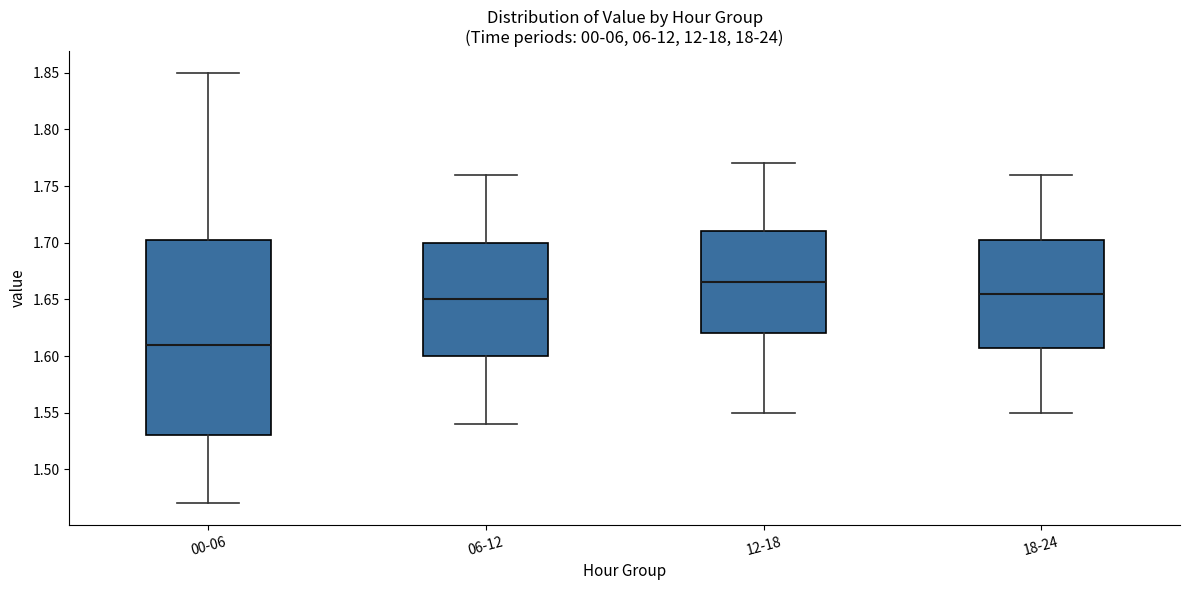

Which box has the lowest median line?

00-06